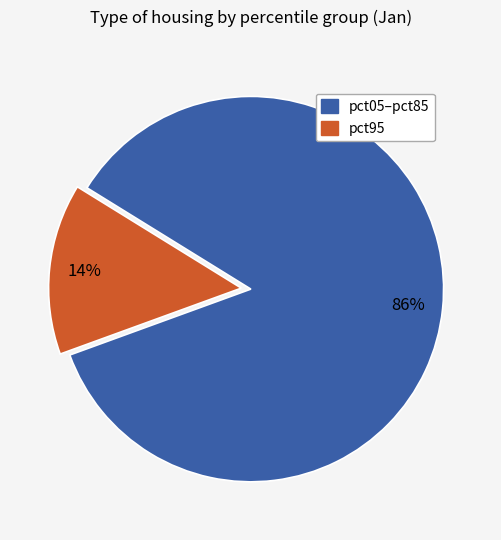

To the nearest percent, what is the average slice percentage?

50%